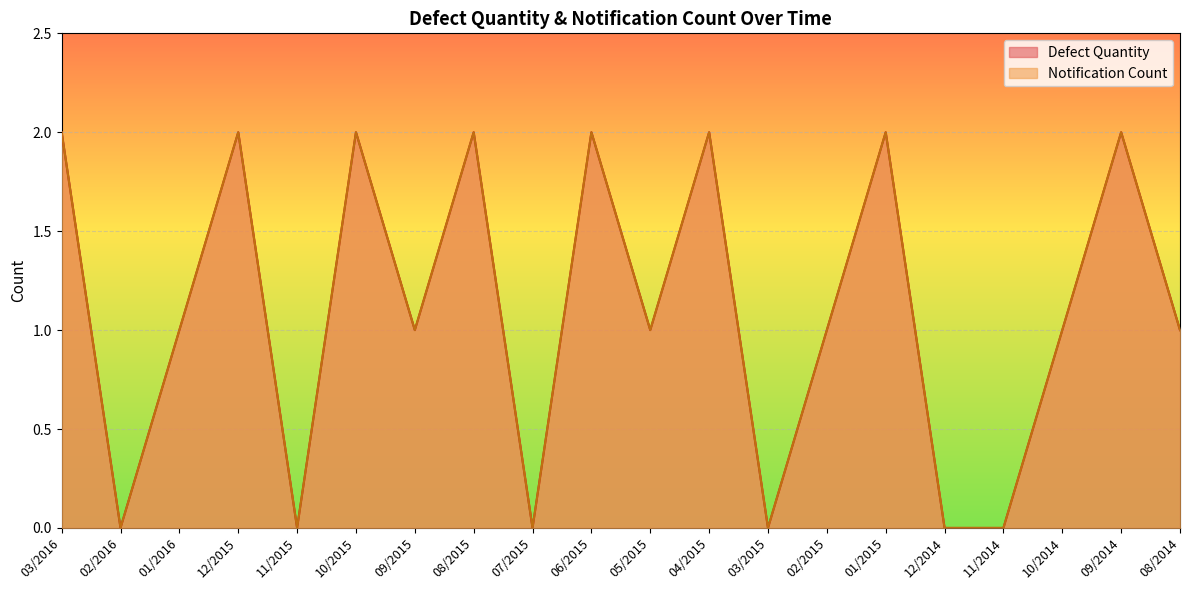

How many values in Defect Quantity are above zero?

14